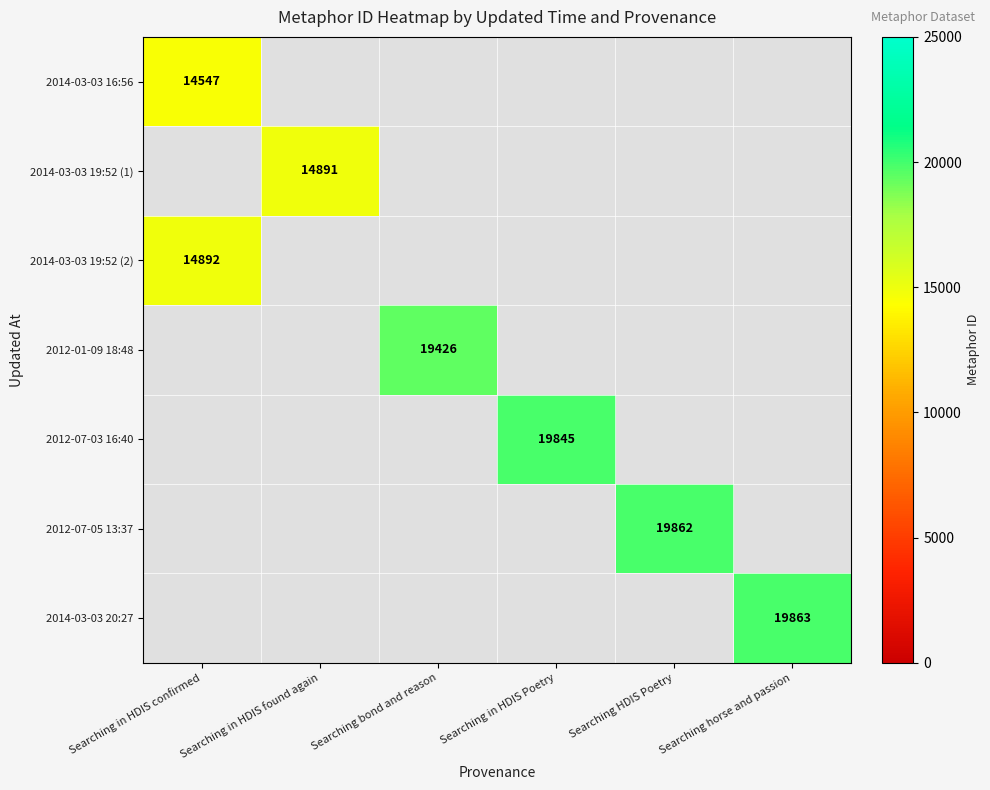

The 2012-07-03 16:40 series shows 0 at Searching in HDIS found again. True or false?

True